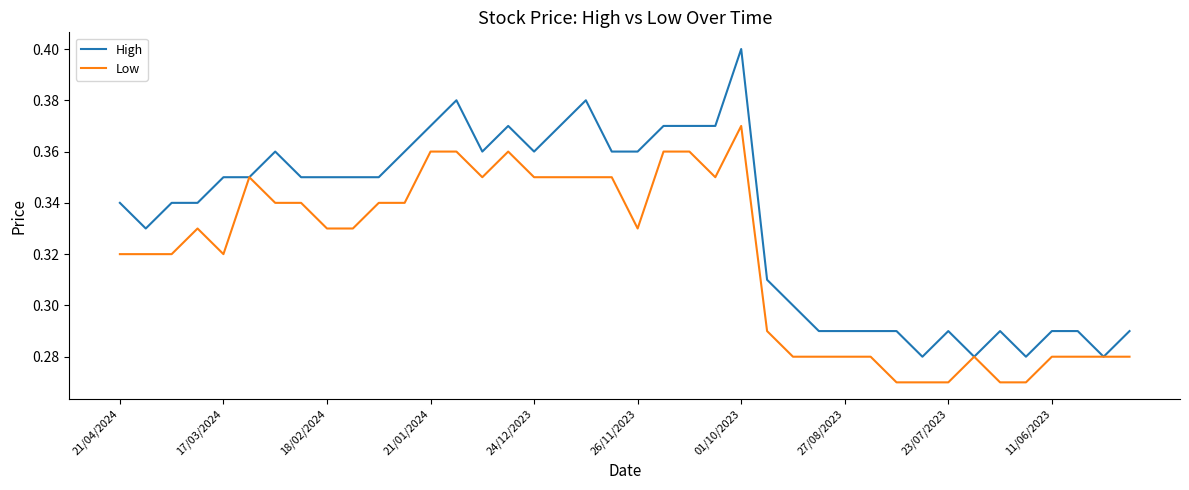

Rank the series by their average value, from lowest to highest.

Low, High